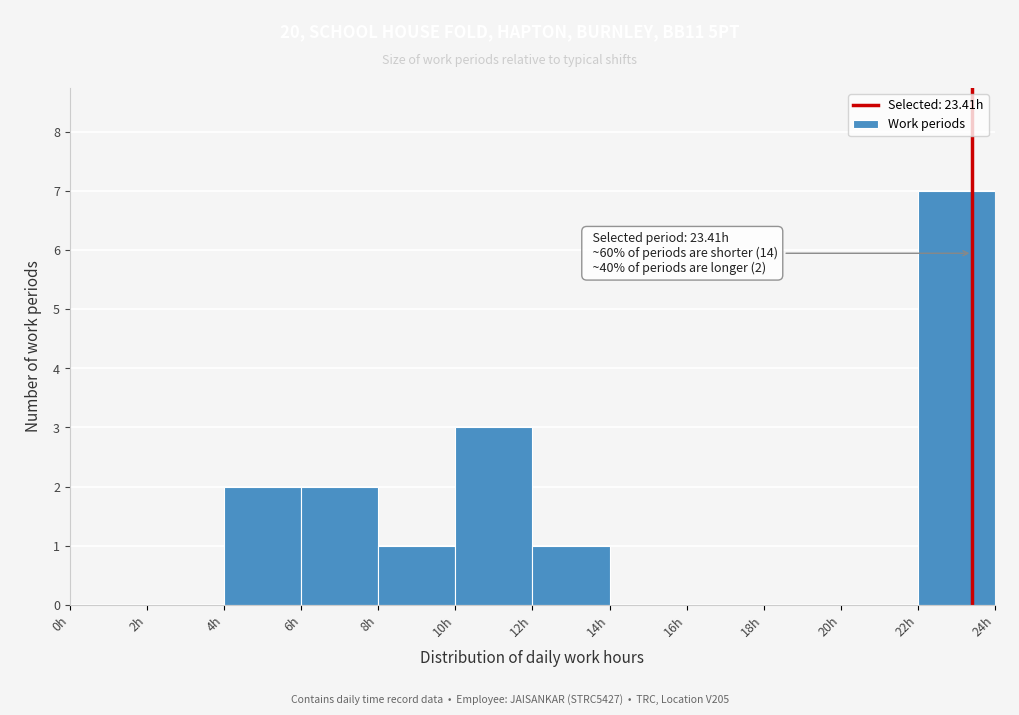

Over which range of the x-axis is the bar tallest?

22 to 24